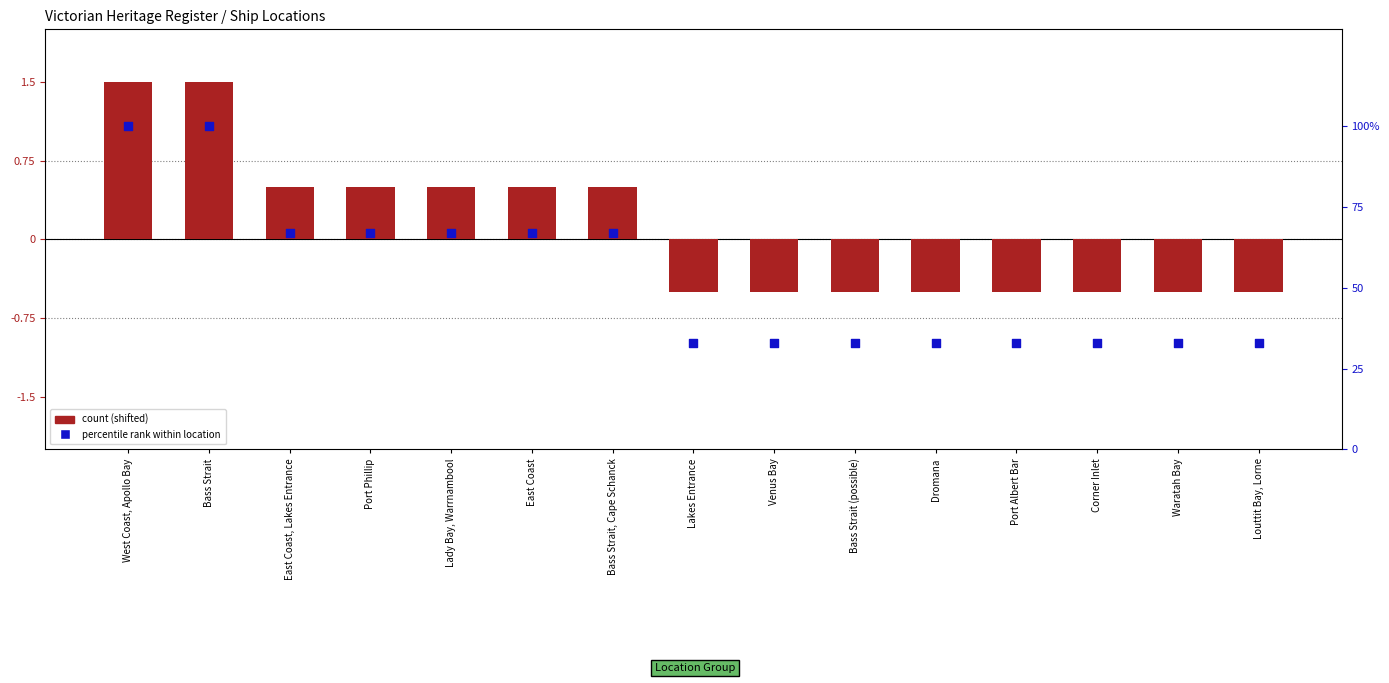

Which series has the largest Y range (max minus min)?

percentile rank within location